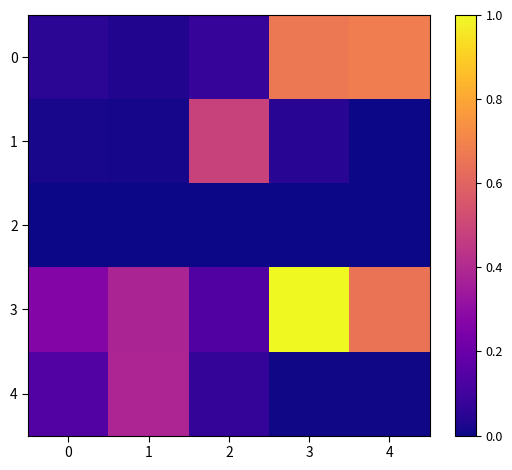

Reading right to left, list all the values displayed in this chart.

0: 4=0.7	3=0.7	2=0.1	1=0.0	0=0.1
1: 4=0.0	3=0.0	2=0.5	1=0.0	0=0.0
2: 4=0.0	3=0.0	2=0.0	1=0.0	0=0.0
3: 4=0.7	3=1.0	2=0.1	1=0.4	0=0.3
4: 4=0.0	3=0.0	2=0.1	1=0.4	0=0.1